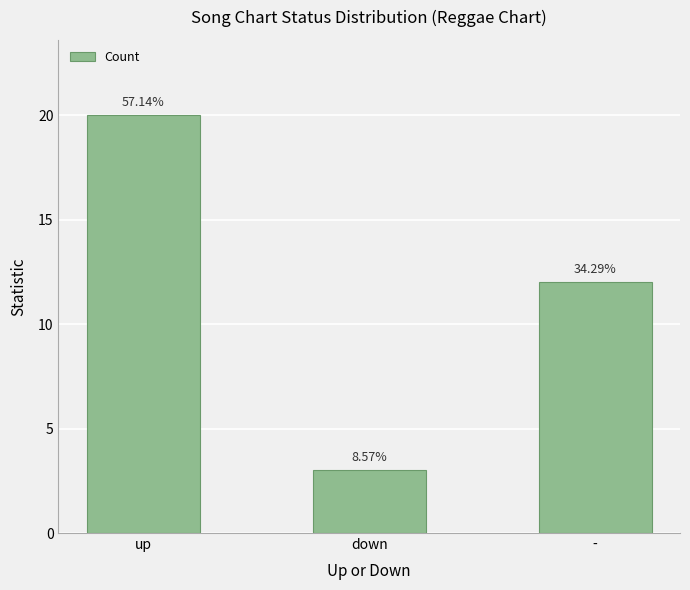

Rank the categories by value from highest to lowest.

up, -, down